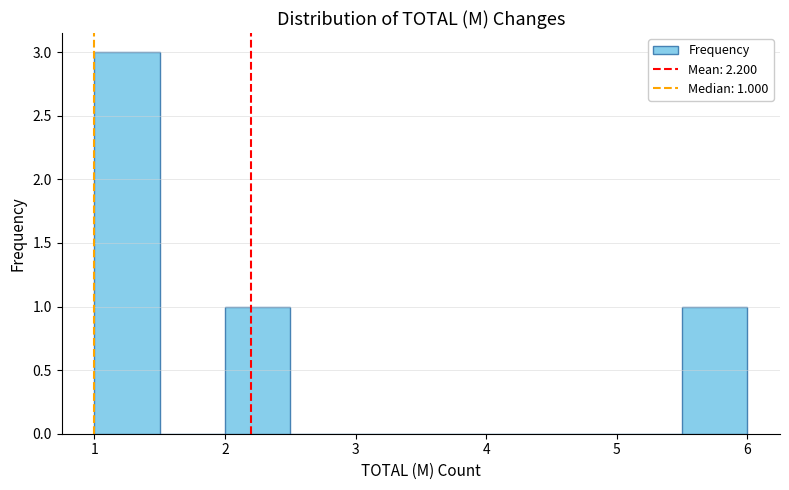

Over which range of the x-axis is the bar tallest?

1.0 to 1.5